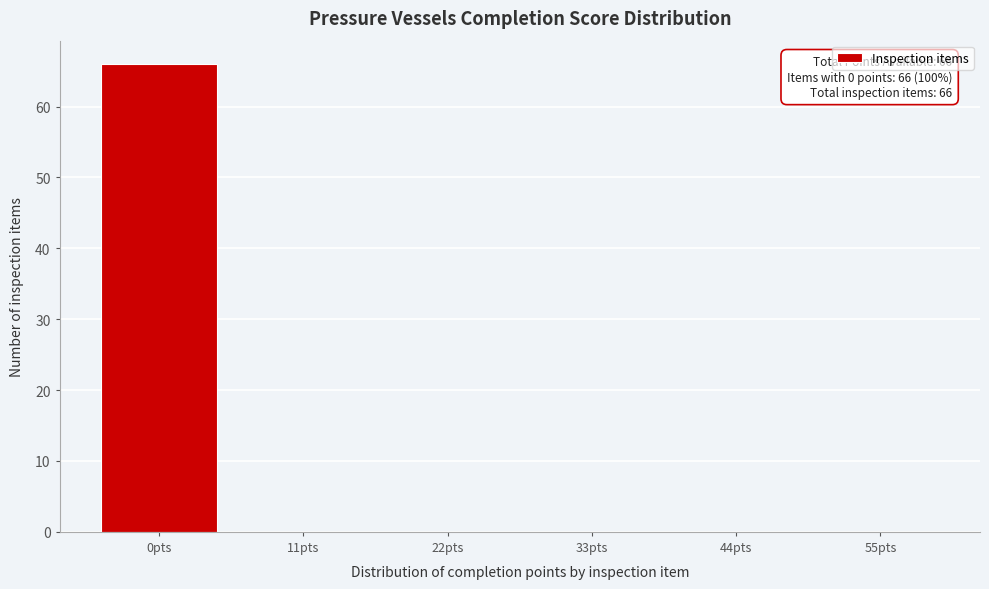

Reading left to right, transcribe all the data shown in this chart.

0pts=66	11pts=0	22pts=0	33pts=0	44pts=0	55pts=0